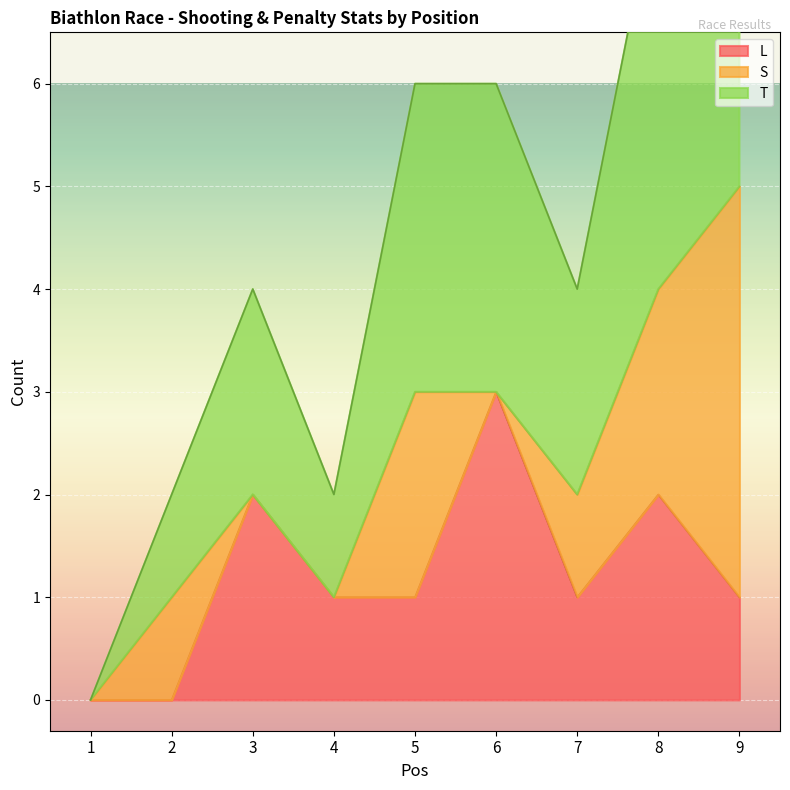

True or false: T and L intersect in this chart.

False